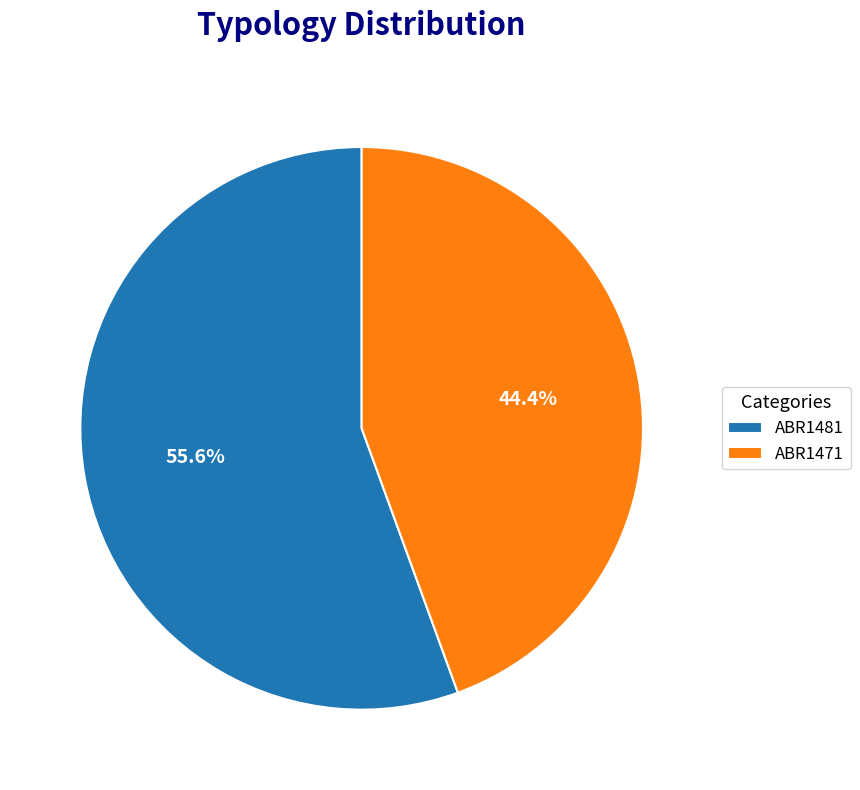

To the nearest percent, what is the average slice percentage?

50%